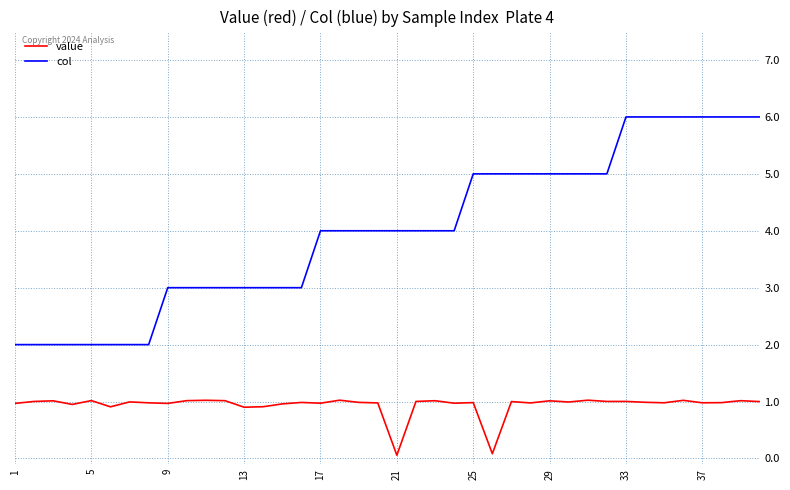

Which series has the largest total across all categories?

col